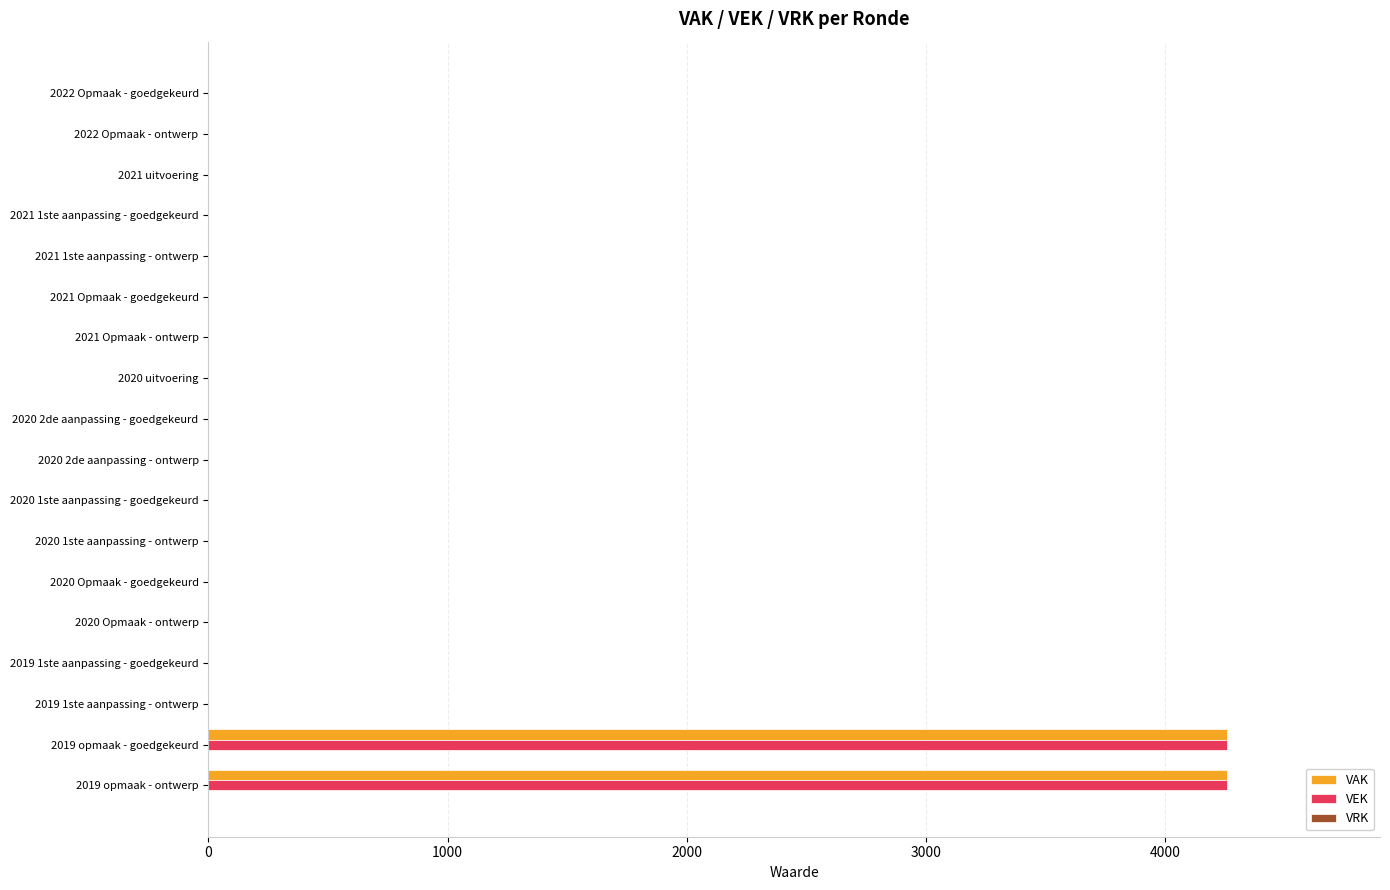

Is it true that VEK equals 2461 at 2020 uitvoering?

False